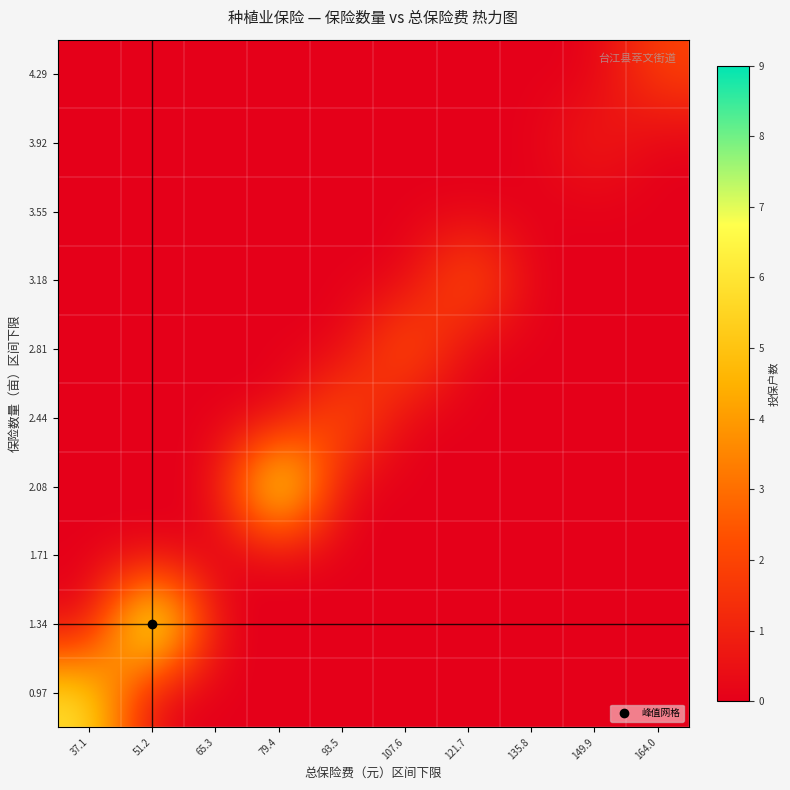

What is the greatest value displayed?

9